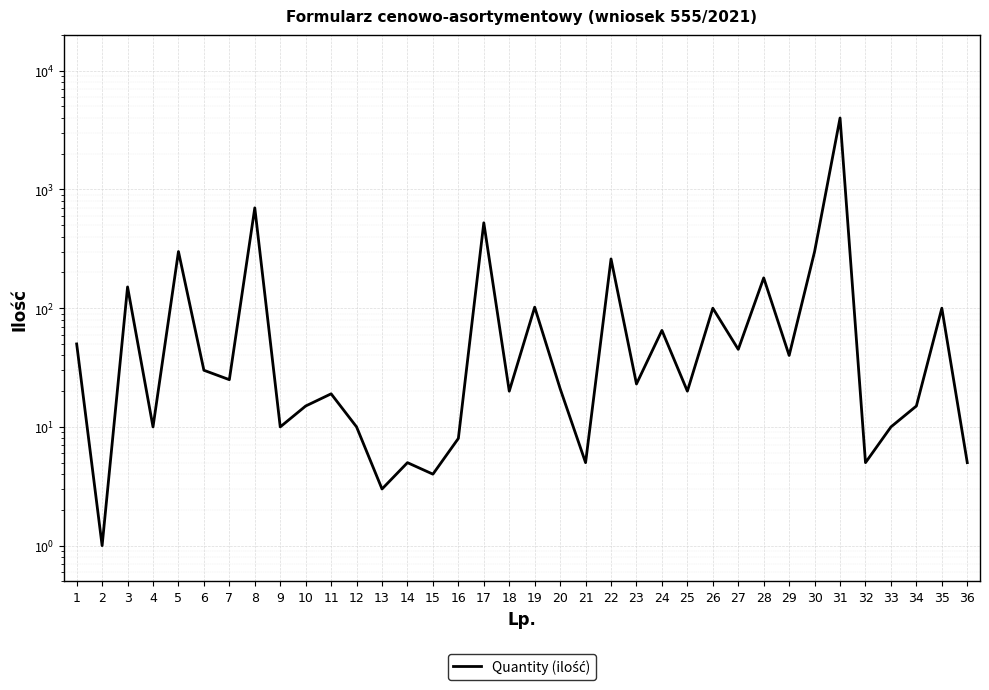

Rank the categories by value from lowest to highest.

2, 13, 15, 14, 21, 32, 36, 16, 4, 9, 12, 33, 10, 34, 11, 18, 25, 20, 23, 7, 6, 29, 27, 1, 24, 26, 35, 19, 3, 28, 22, 5, 30, 17, 8, 31